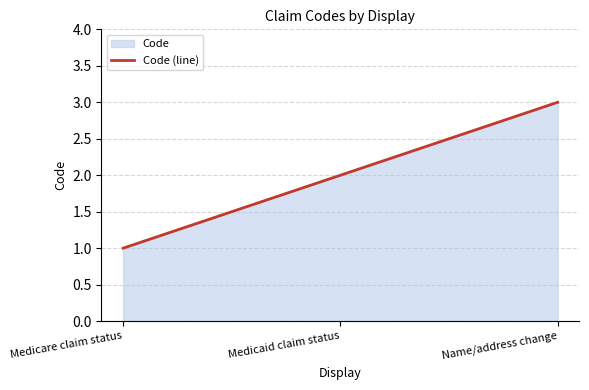

What is the minimum value shown in the chart?

1